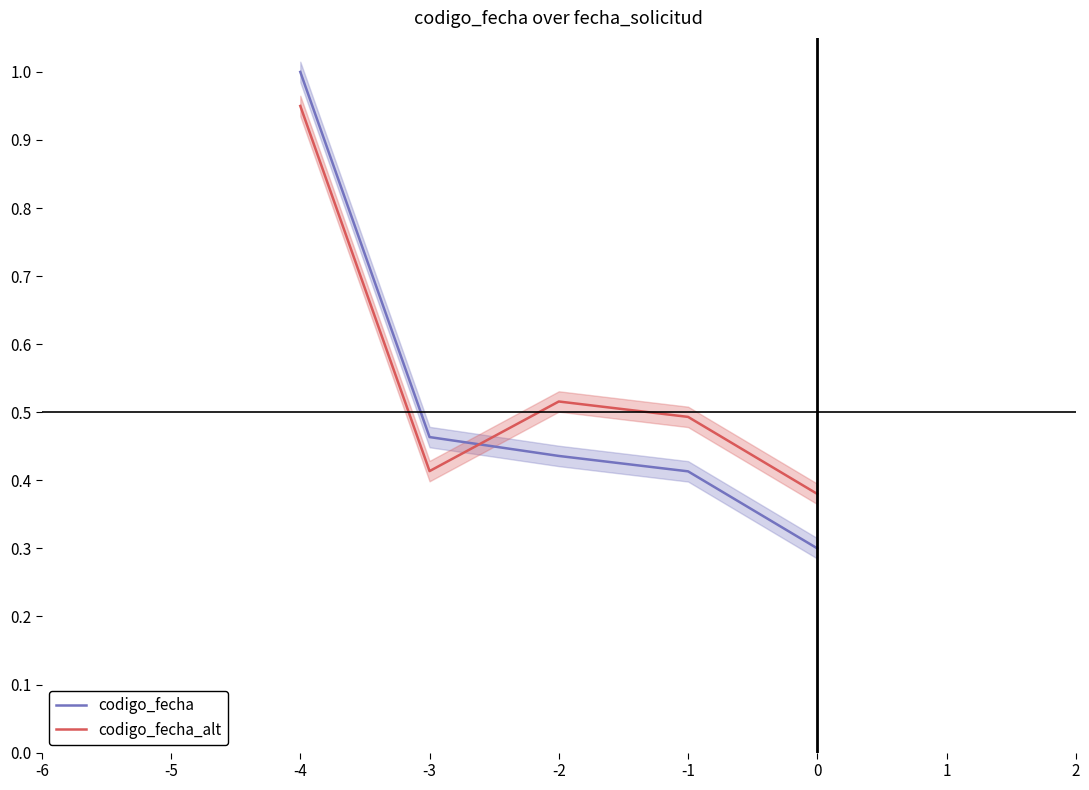

In codigo_fecha_alt, how many points are higher than both neighbors (excluding endpoints)?

1